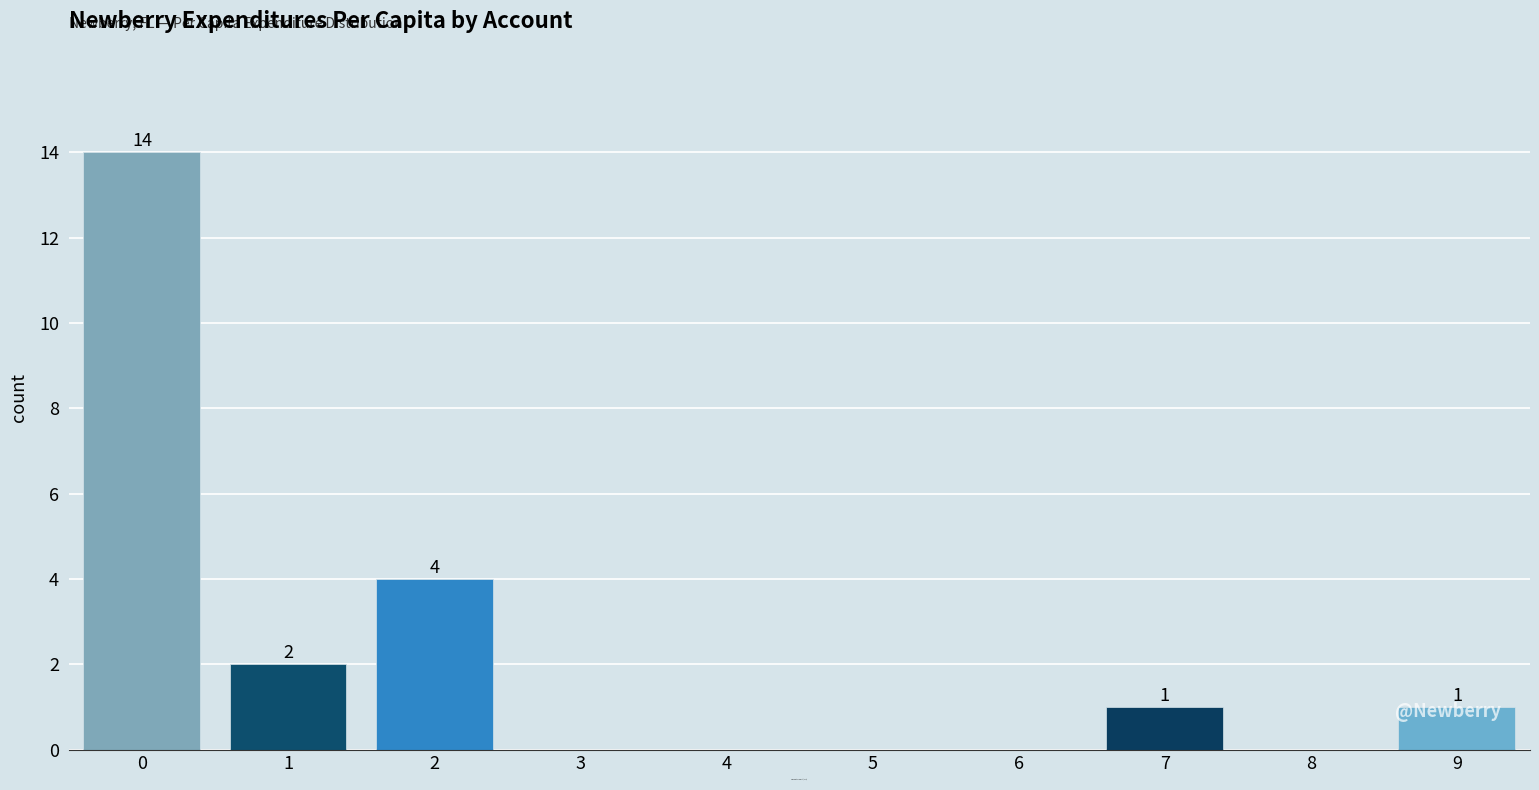

What is the greatest value displayed?

14